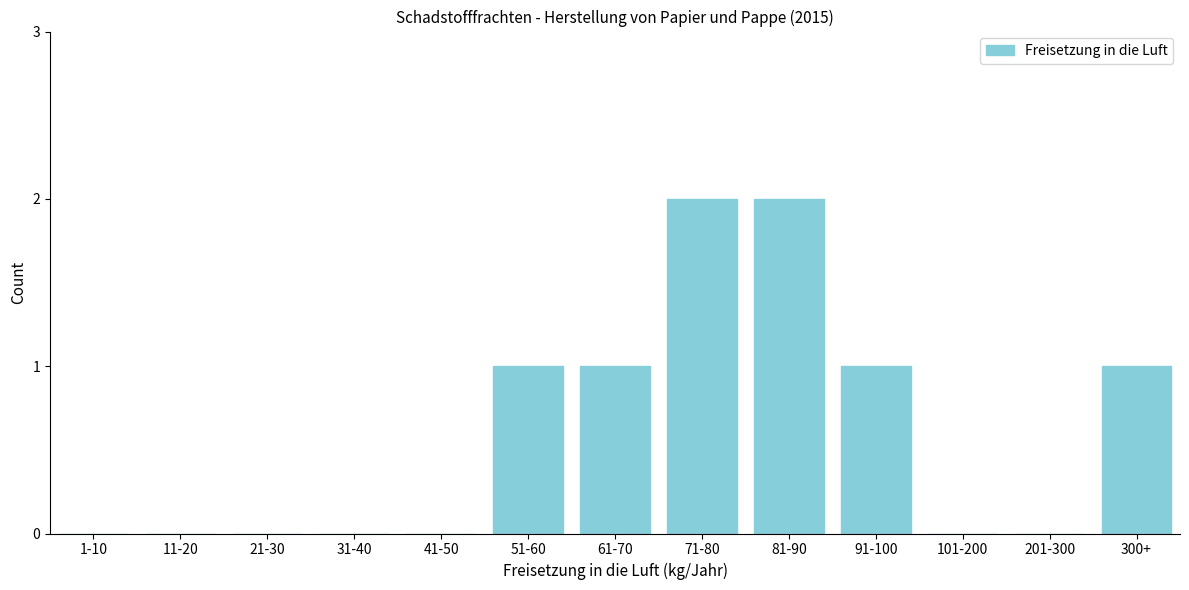

Reading left to right, extract all data points from this chart.

1-10=0	11-20=0	21-30=0	31-40=0	41-50=0	51-60=1	61-70=1	71-80=2	81-90=2	91-100=1	101-200=0	201-300=0	300+=1